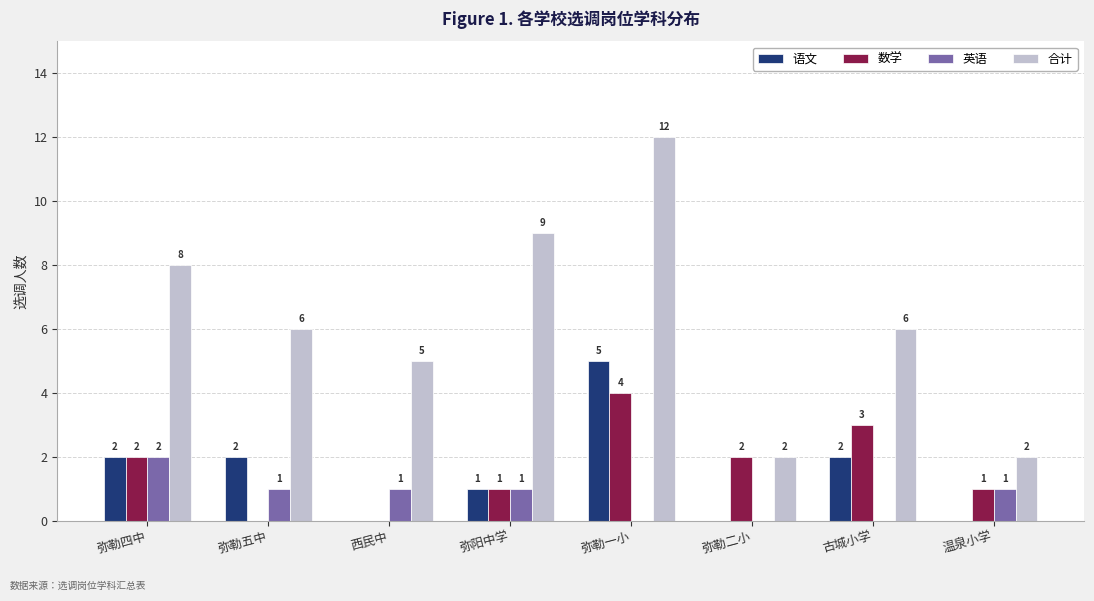

What is the total value across all series at 弥勒一小?

21